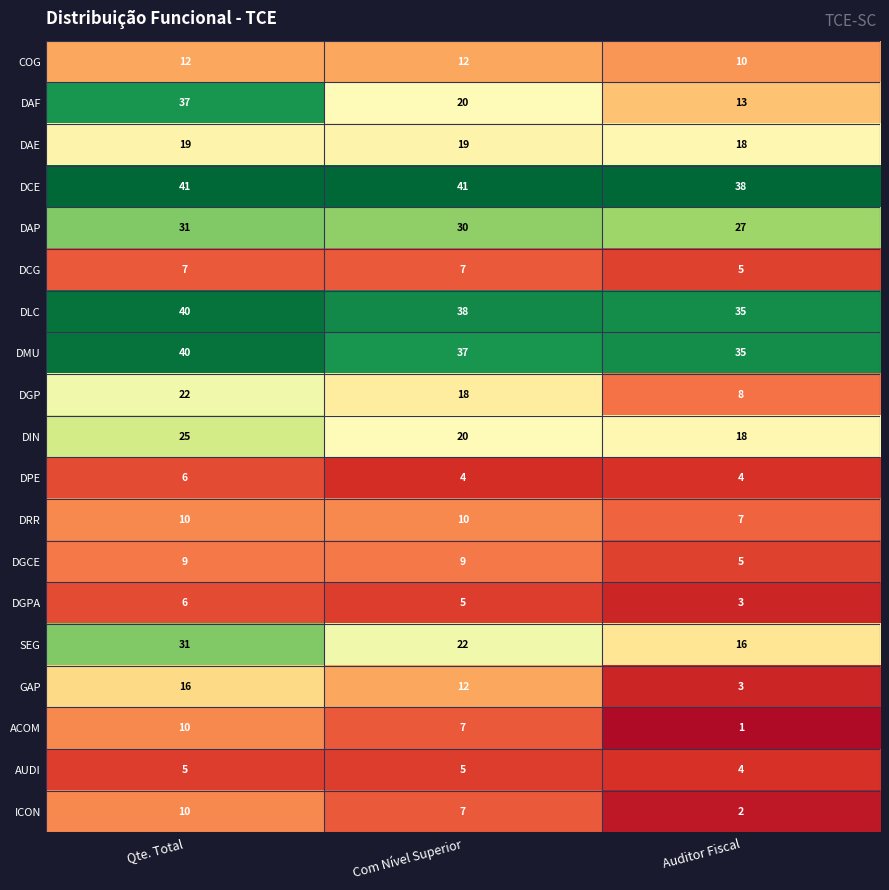

Count the number of categories in the chart.

3